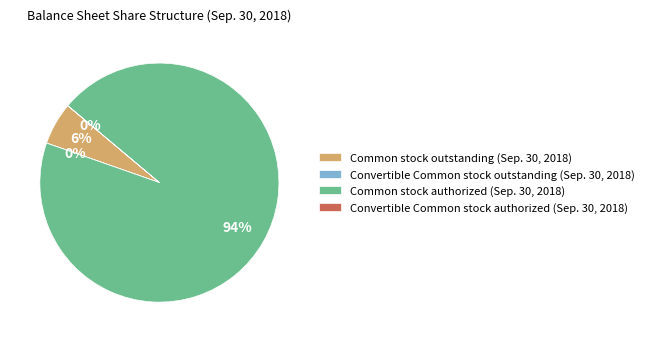

Which category has the biggest portion of the pie?

Common stock authorized (Sep. 30, 2018)